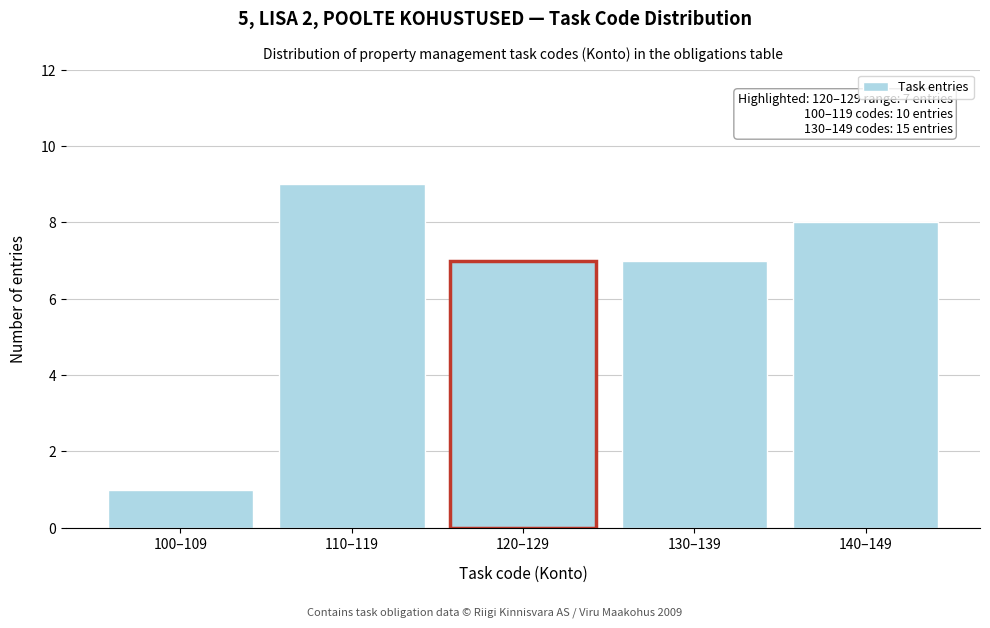

Reading left to right, what are all the values shown in this chart?

1	9	7	7	8